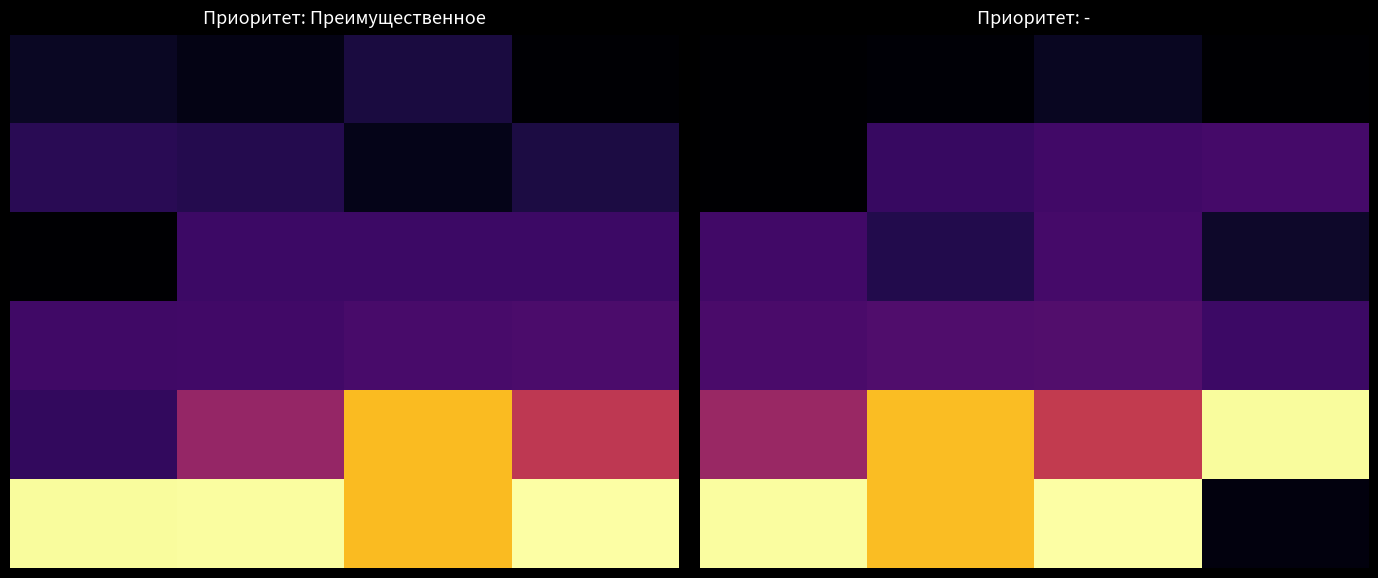

What is the maximum value shown in the chart?

1.0